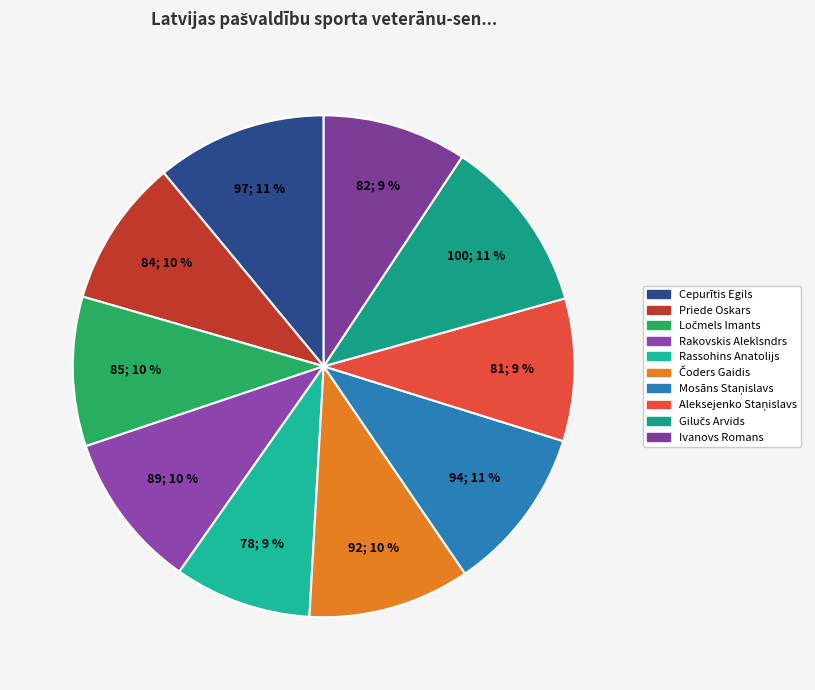

Does any single category account for the majority?

No